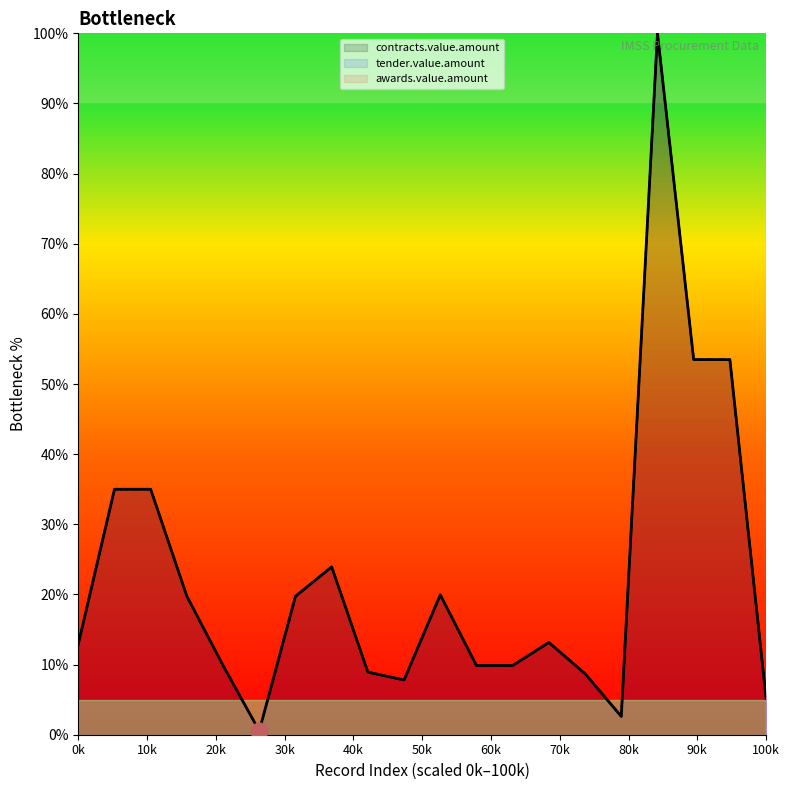

Reading right to left, list all the values displayed in this chart.

contracts.value.amount: 5.2	53.5	53.5	100.0	2.6	8.7	13.2	9.9	9.9	19.9	7.8	8.9	23.9	19.7	0.5	9.9	19.7	35.0	35.0	12.9
tender.value.amount: 5.2	53.5	53.5	100.0	2.6	8.7	13.2	9.9	9.9	19.9	7.8	8.9	23.9	19.7	0.5	9.9	19.7	35.0	35.0	12.9
awards.value.amount: 5.2	53.5	53.5	100.0	2.6	8.7	13.2	9.9	9.9	19.9	7.8	8.9	23.9	19.7	0.5	9.9	19.7	35.0	35.0	12.9